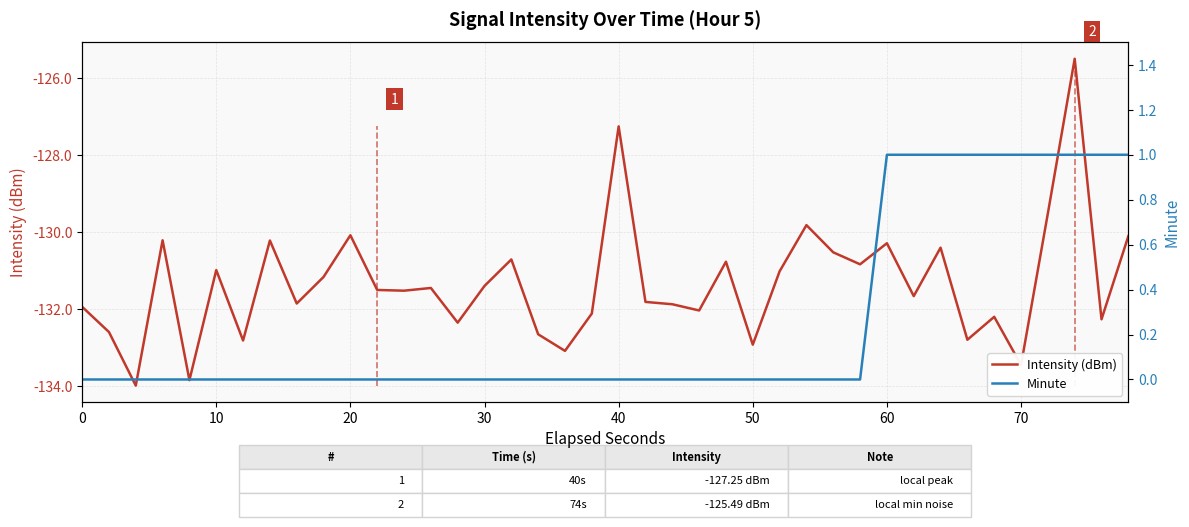

What is the value of the Intensity (dBm) point at the 22nd from the left?

-131.8